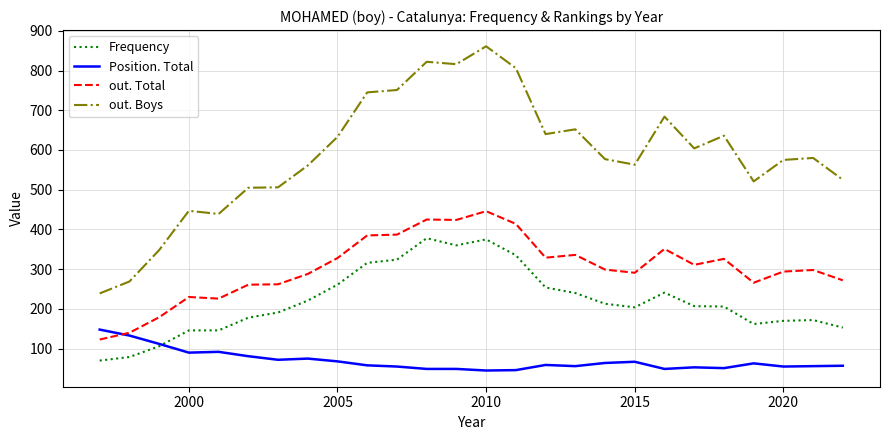

Which series has the widest spread of values?

out. Boys